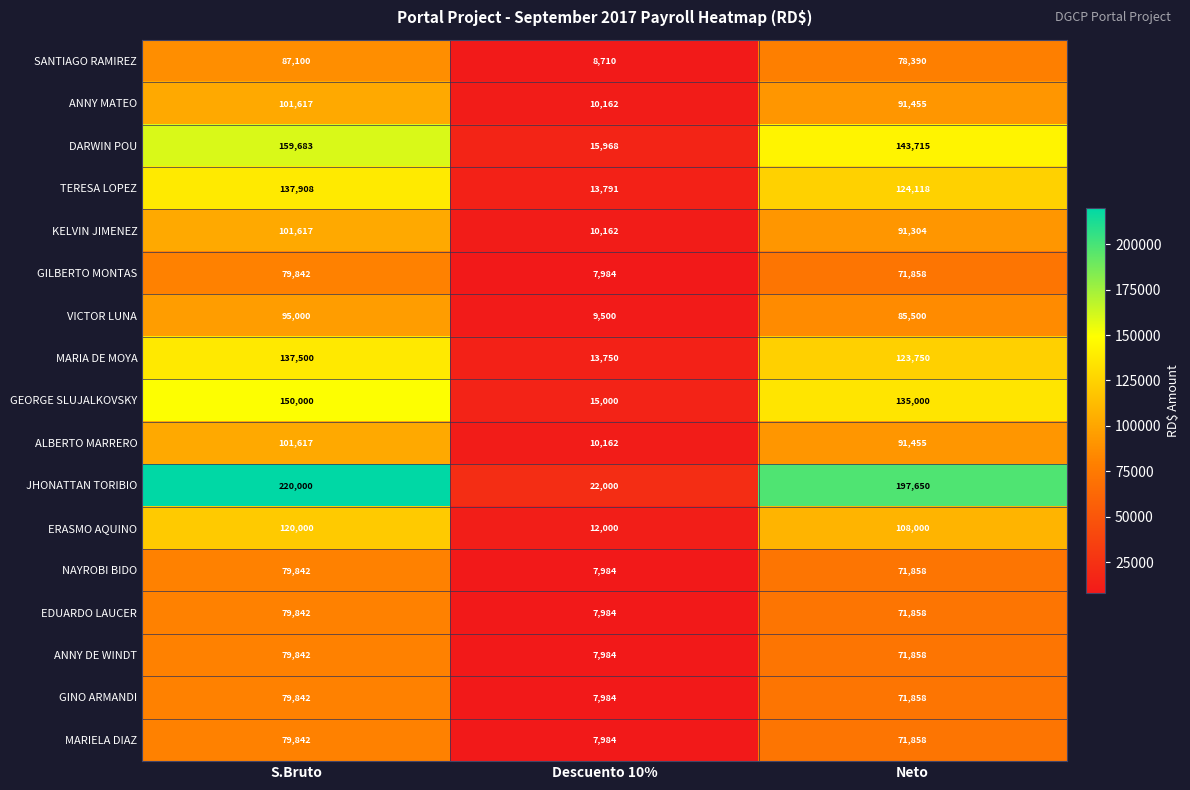

The value of GILBERTO MONTAS at S.Bruto is 79842. True or false?

True